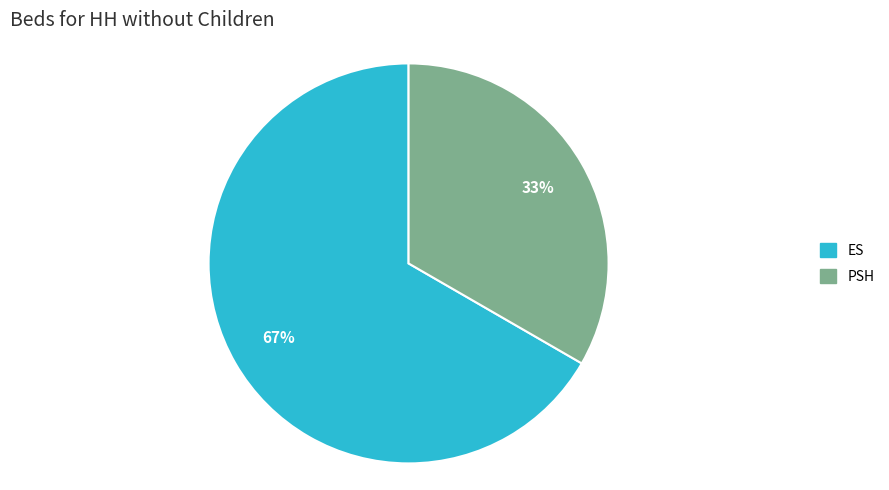

To the nearest percent, what is the average slice percentage?

50%